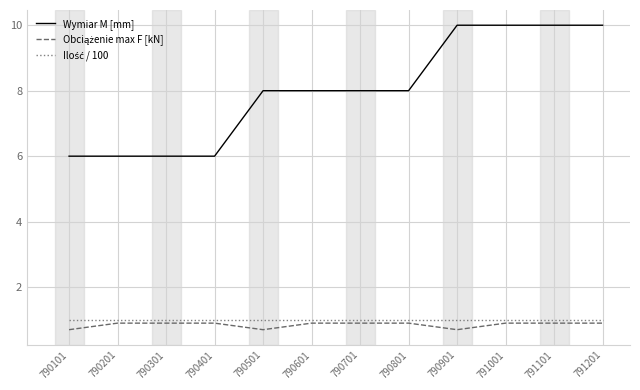

What is the smallest value displayed?

0.7